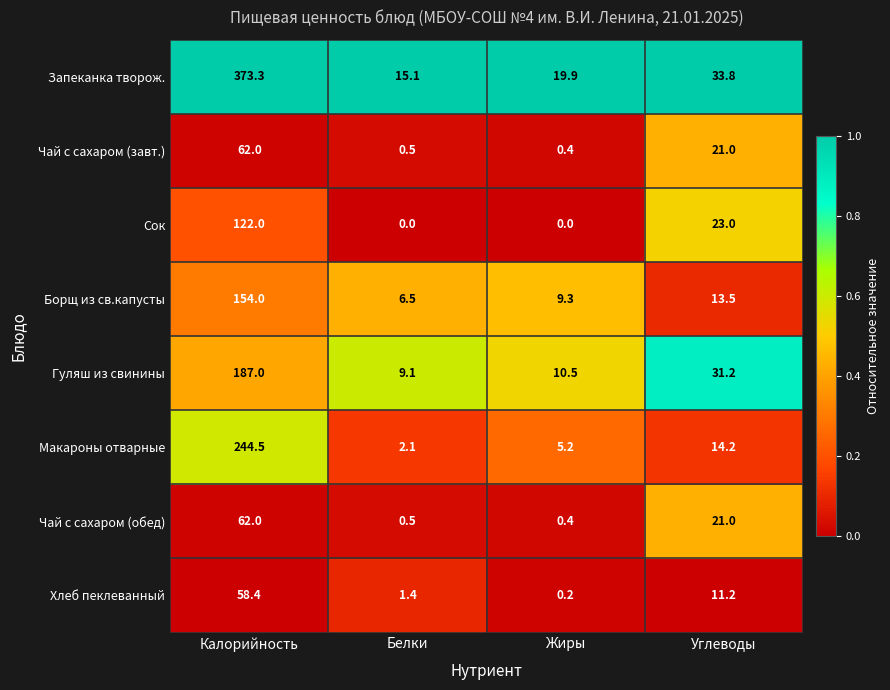

The Макароны отварные series shows 3.6 at Белки. True or false?

False